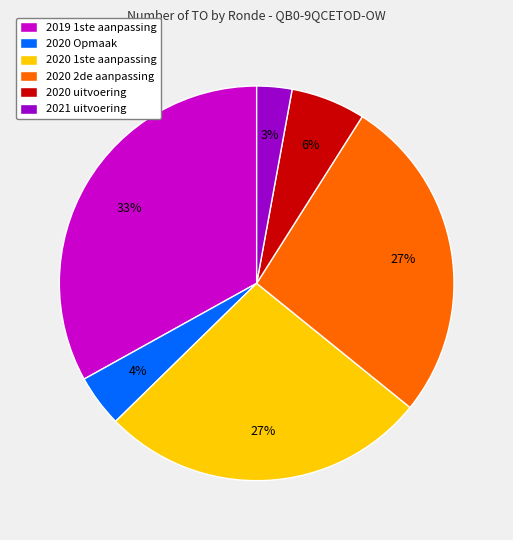

Count the number of slices in the pie.

6